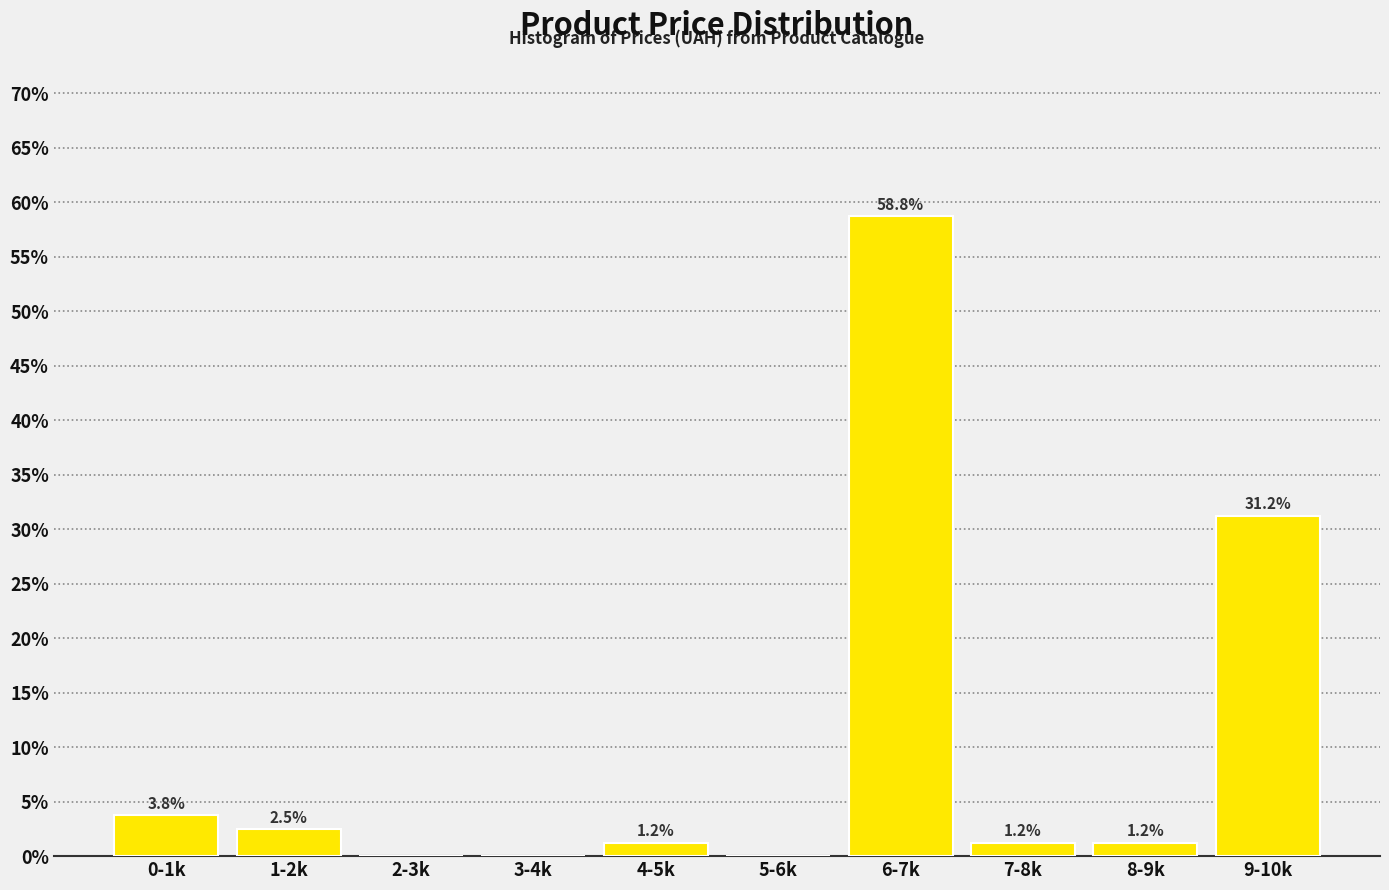

What is the maximum value shown in the chart?

58.8